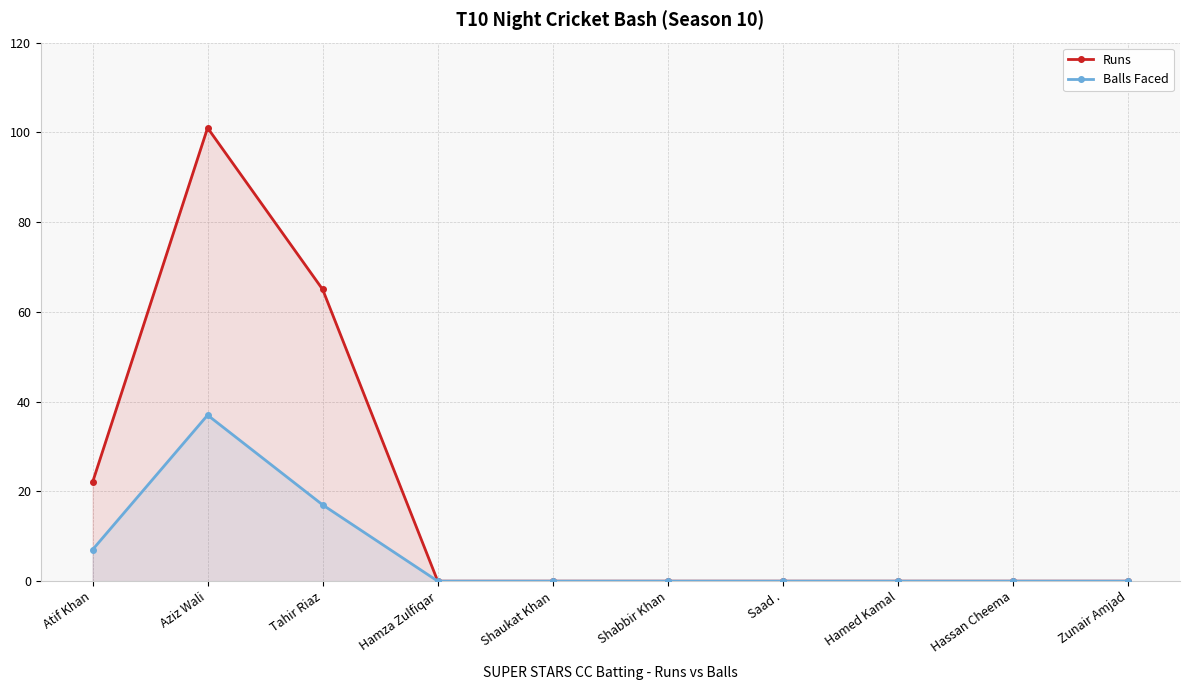

True or false: Runs and Balls Faced cross at least once.

False